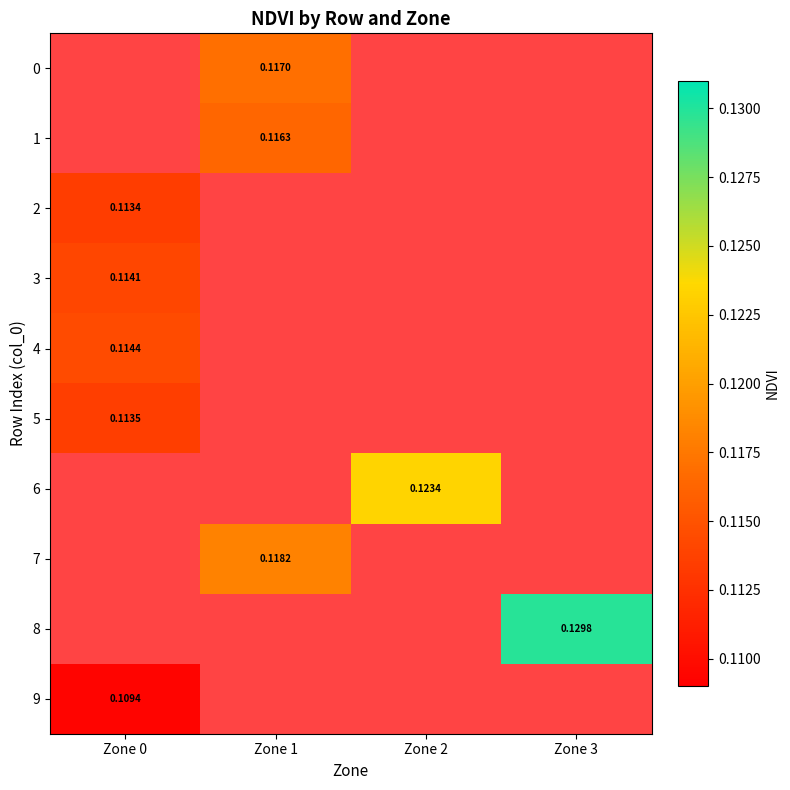

What is the smallest value displayed?

0.1